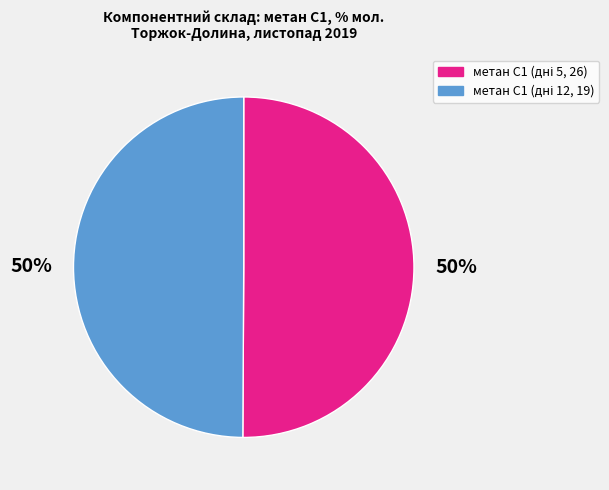

To the nearest percent, what is the average slice percentage?

50%